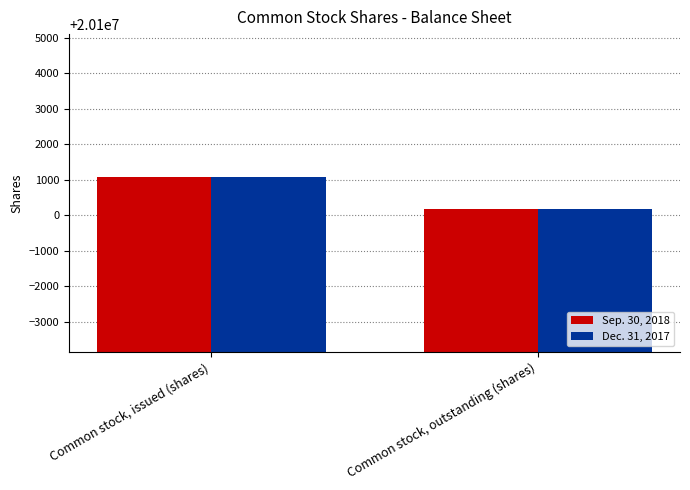

What is the highest value of the Sep. 30, 2018 series?

20101077